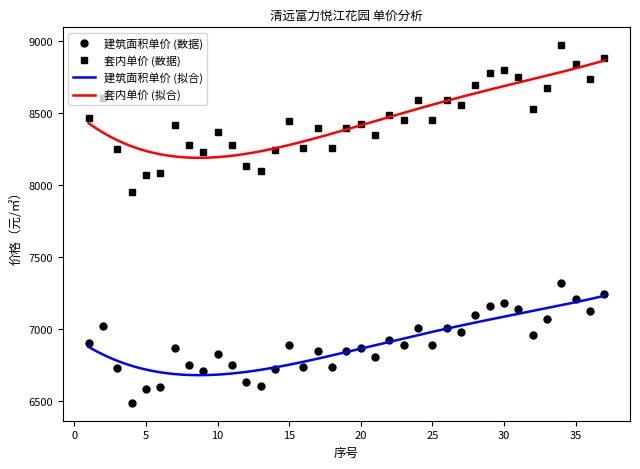

Which series has the largest total across all categories?

套内建筑面积销售单价（元/㎡）